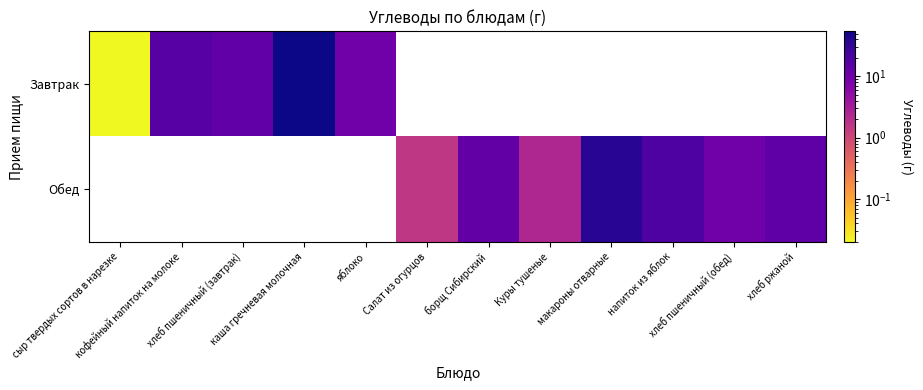

Rank the series by their maximum value, from lowest to highest.

Завтрак, Обед